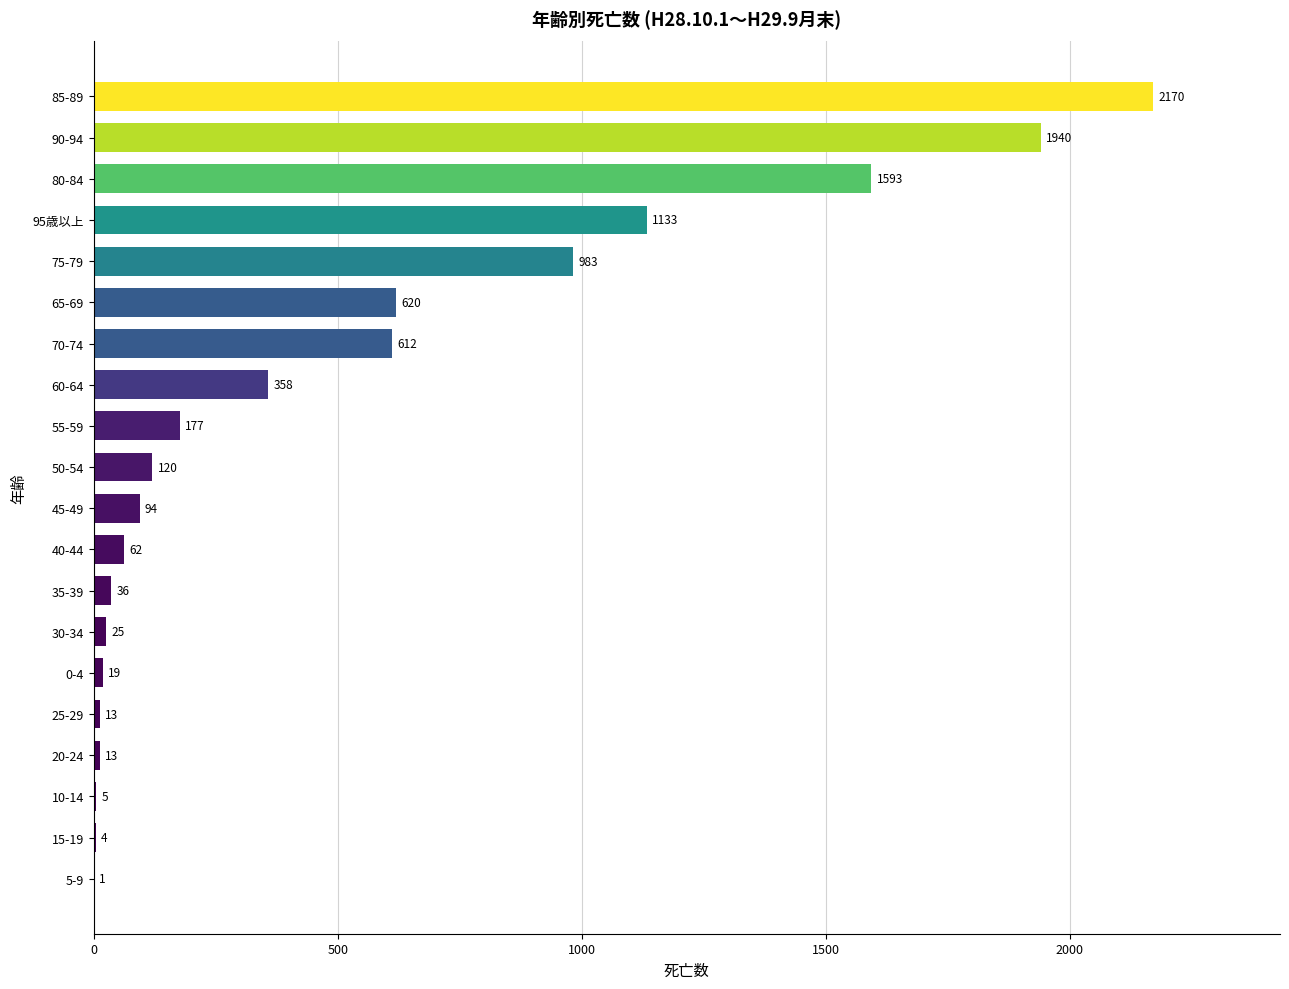

What is the sum of all values?

9978